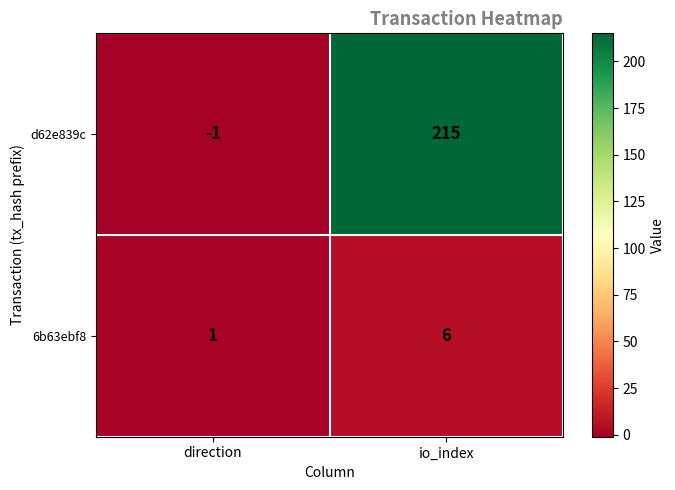

What is the greatest value displayed?

215